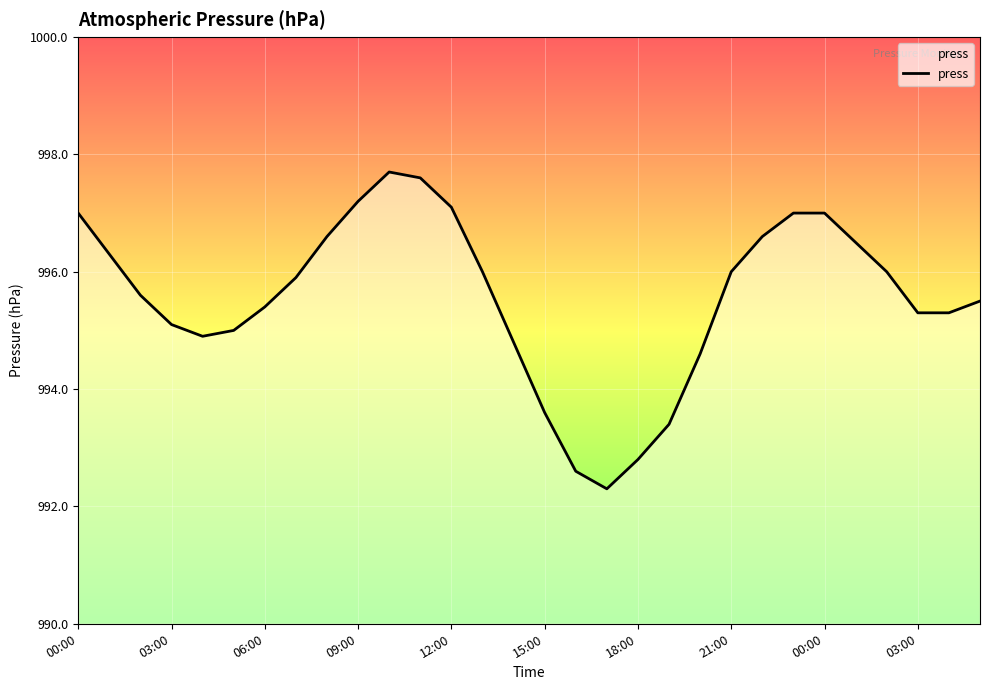

What is the difference between the maximum and minimum values?

5.4